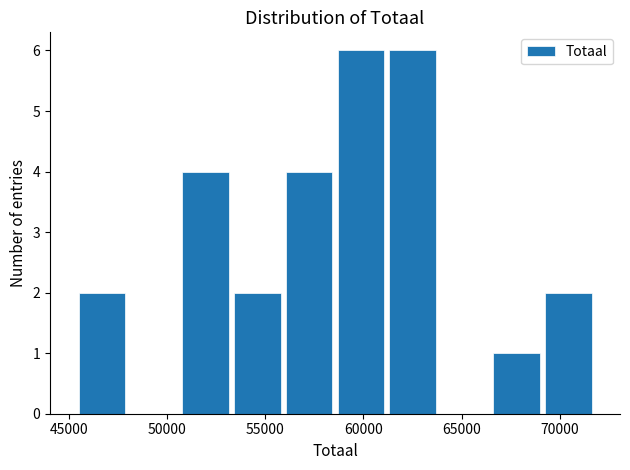

Reading left to right, list every bar in this chart as the range it spans on the x-axis followed by its height. Neither the bar edges nor the heights are printed on the chart, so give them approximately, as read against the axes.

45500 to 48000: 2
48000 to 50500: 0
50500 to 53500: 4
53500 to 56000: 2
56000 to 58500: 4
58500 to 61000: 6
61000 to 64000: 6
64000 to 66500: 0
66500 to 69000: 1
69000 to 71500: 2